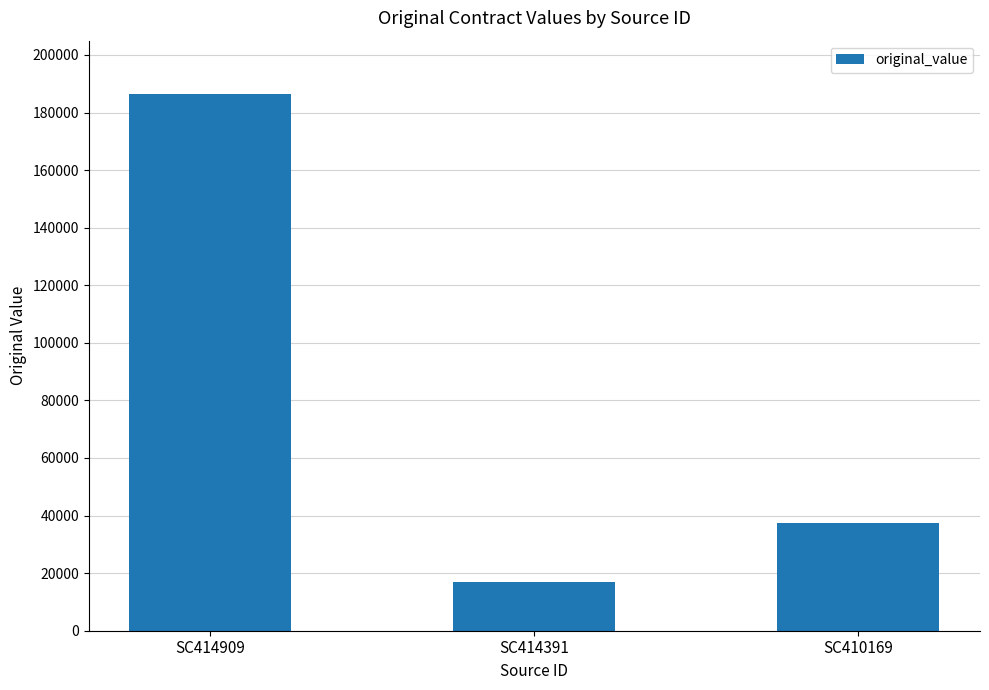

Is it true that the value at SC410169 is 59880?

False